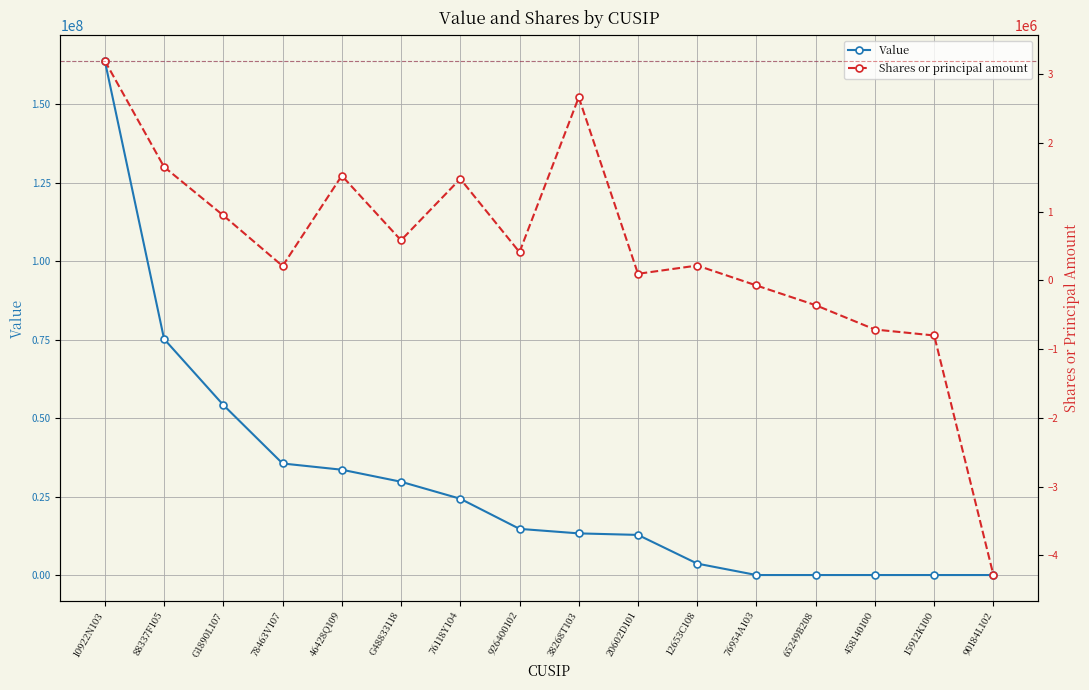

What is the lowest value of the Shares or principal amount series?

-4288500